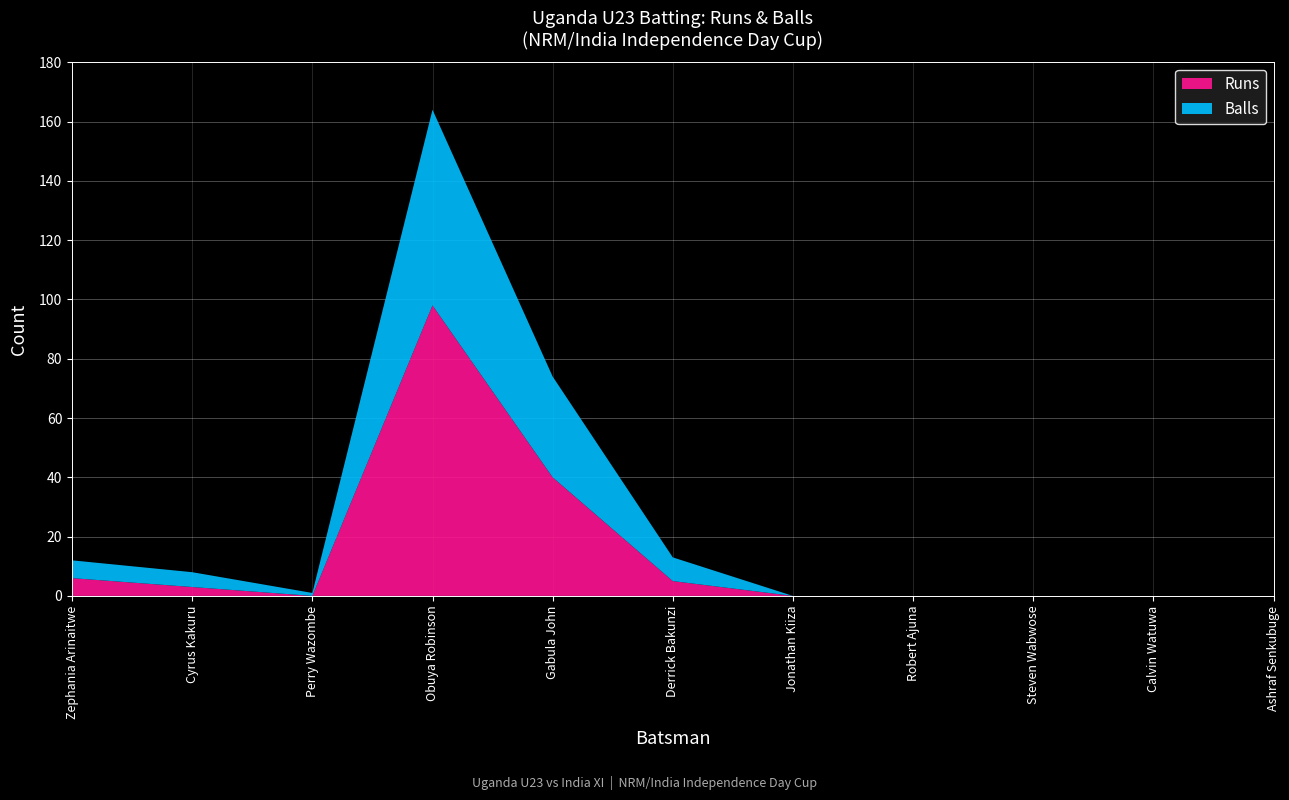

Reading left to right, transcribe all the data shown in this chart.

Uganda U23 Batting (Runs): Zephania Arinaitwe=6	Cyrus Kakuru=3	Perry Wazombe=0	Obuya Robinson=98	Gabula John=40	Derrick Bakunzi=5	Jonathan Kiiza=0	Robert Ajuna=0	Steven Wabwose=0	Calvin Watuwa=0	Ashraf Senkubuge=0
Uganda U23 Batting (Balls): Zephania Arinaitwe=6	Cyrus Kakuru=5	Perry Wazombe=1	Obuya Robinson=66	Gabula John=34	Derrick Bakunzi=8	Jonathan Kiiza=0	Robert Ajuna=0	Steven Wabwose=0	Calvin Watuwa=0	Ashraf Senkubuge=0